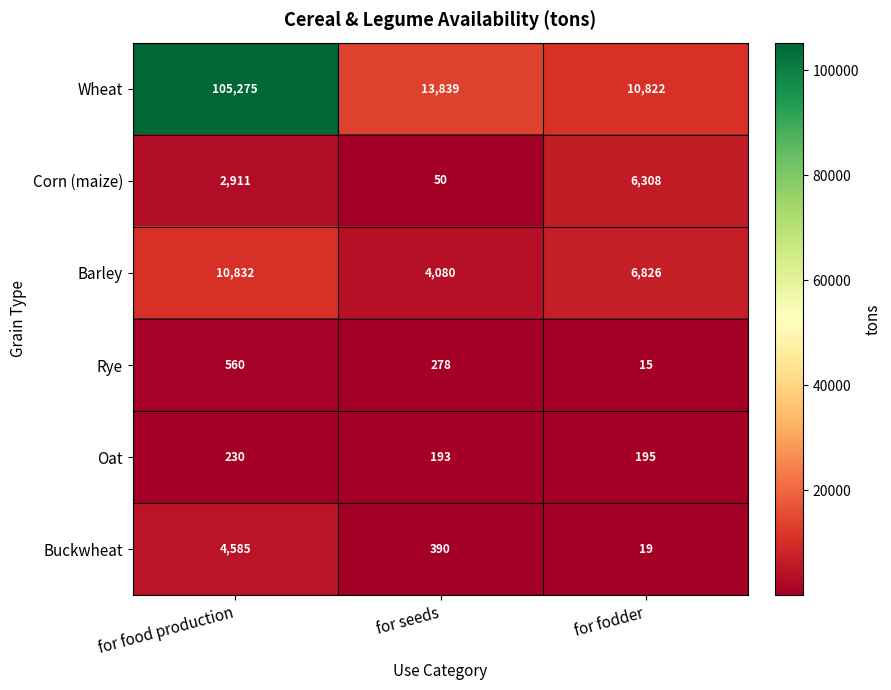

Where is Rye nearest to the value 287?

for seeds